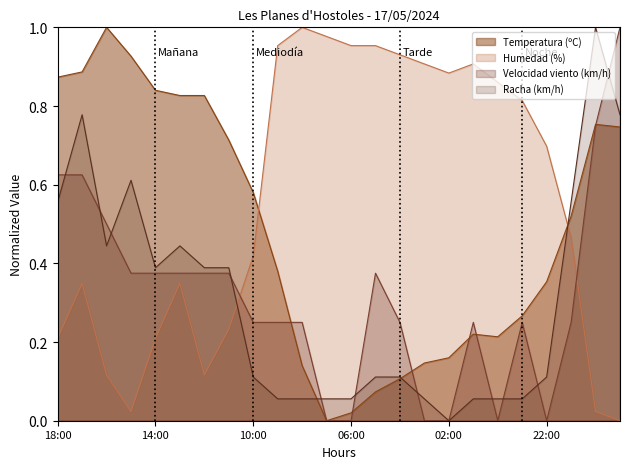

At 18:00, list the series in order from smallest to largest.

Humedad (%), Racha (km/h), Velocidad viento (km/h), Temperatura (ºC)